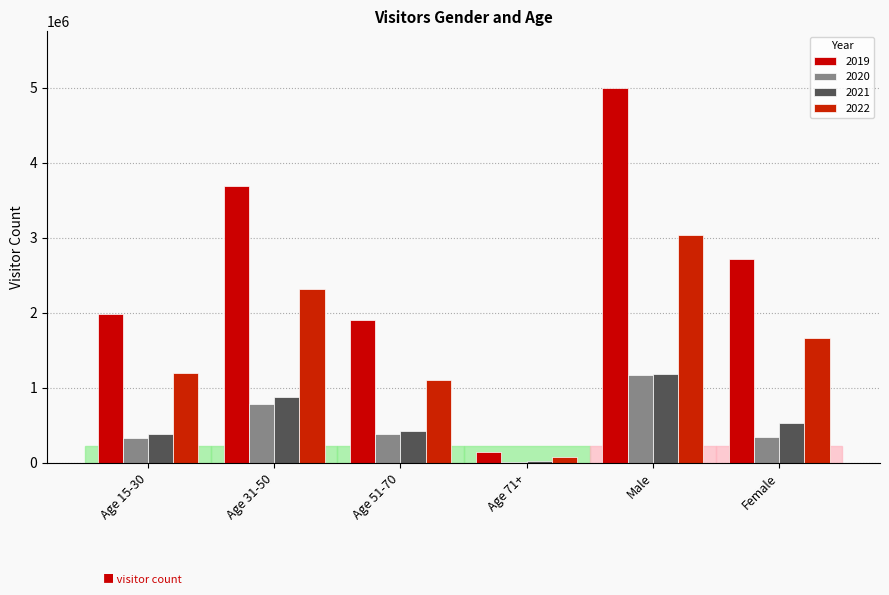

Which series has the largest range (max minus min)?

2019